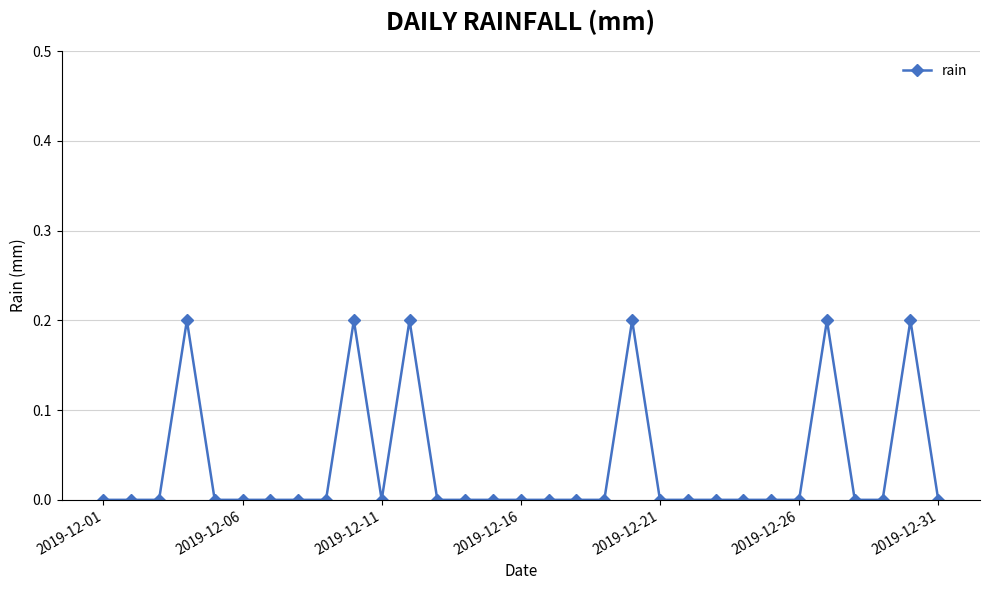

What is the sum of all values?

1.2